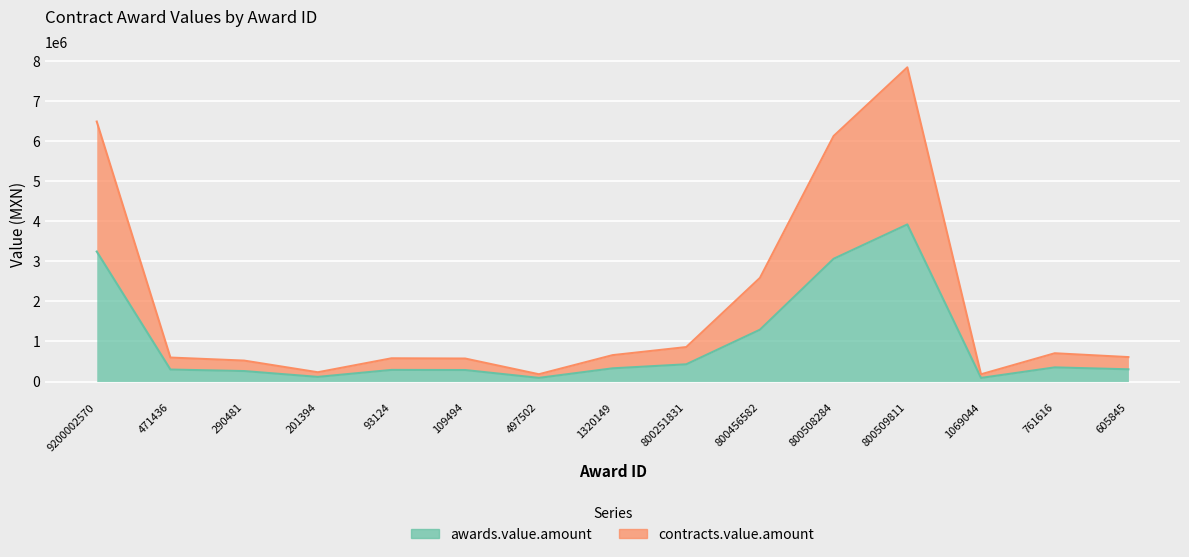

What is the label of the 11th point from the right?

93124